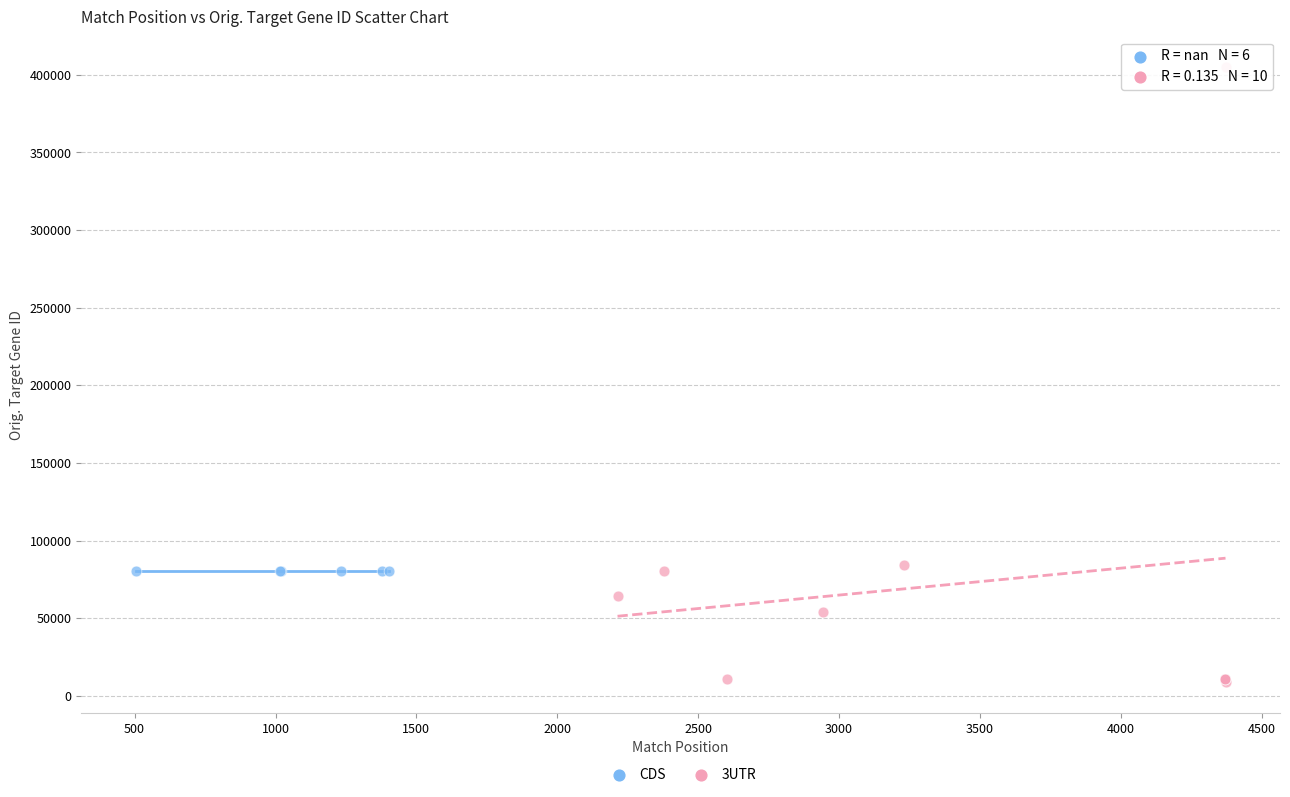

Which series contains the highest Y value?

3UTR